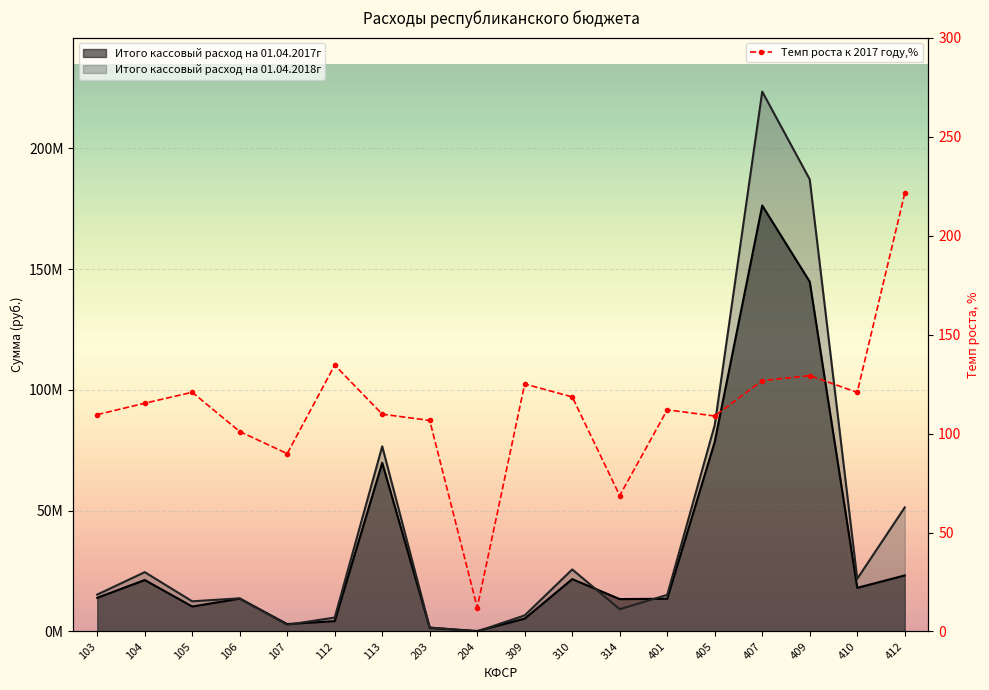

How many interior local peaks does the Темп роста к 2017 году,% series have?

5